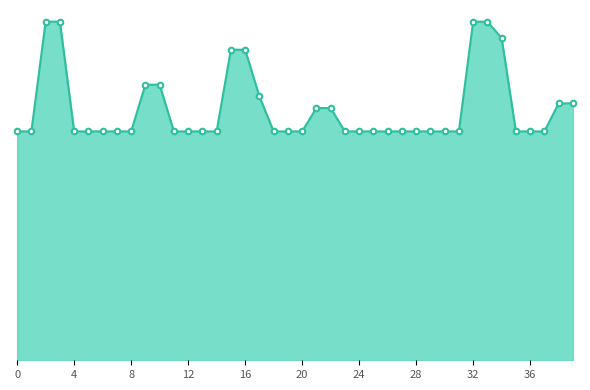

Is this an area chart (filled region under the line)?

Yes